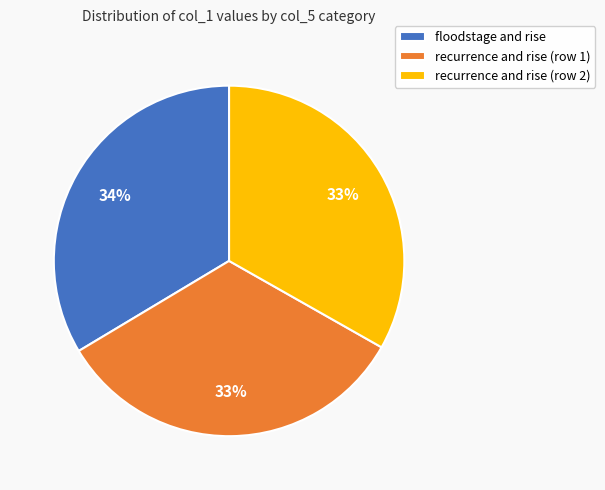

Is the sum of floodstage and rise and recurrence and rise (row 2) greater than half?

Yes